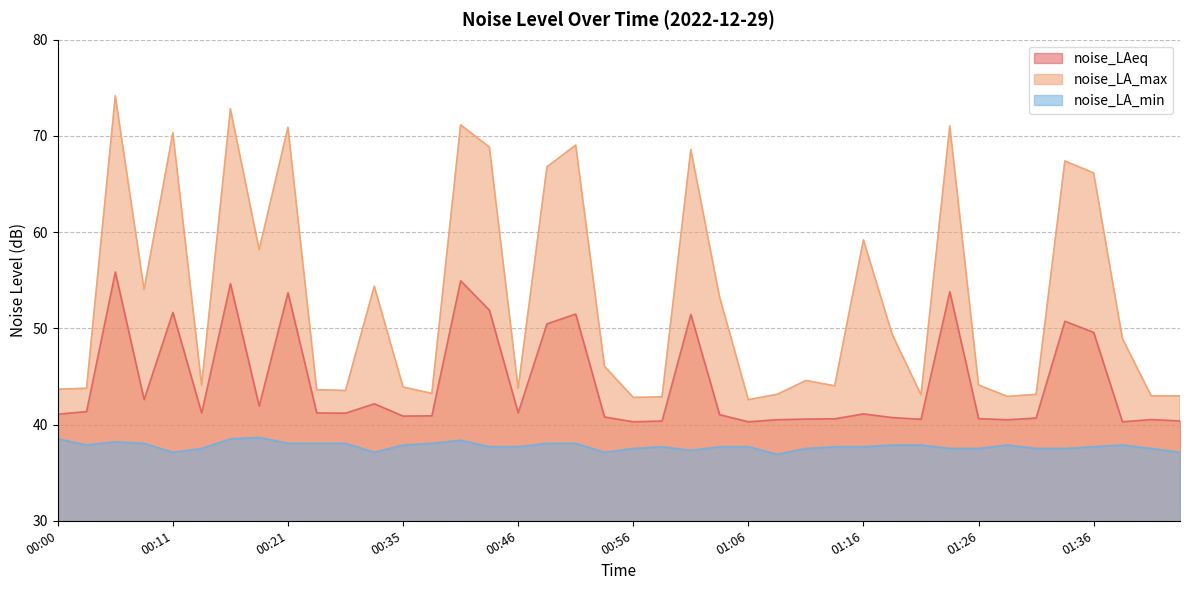

The noise_LA_min series shows 37.1 at 00:54. True or false?

True